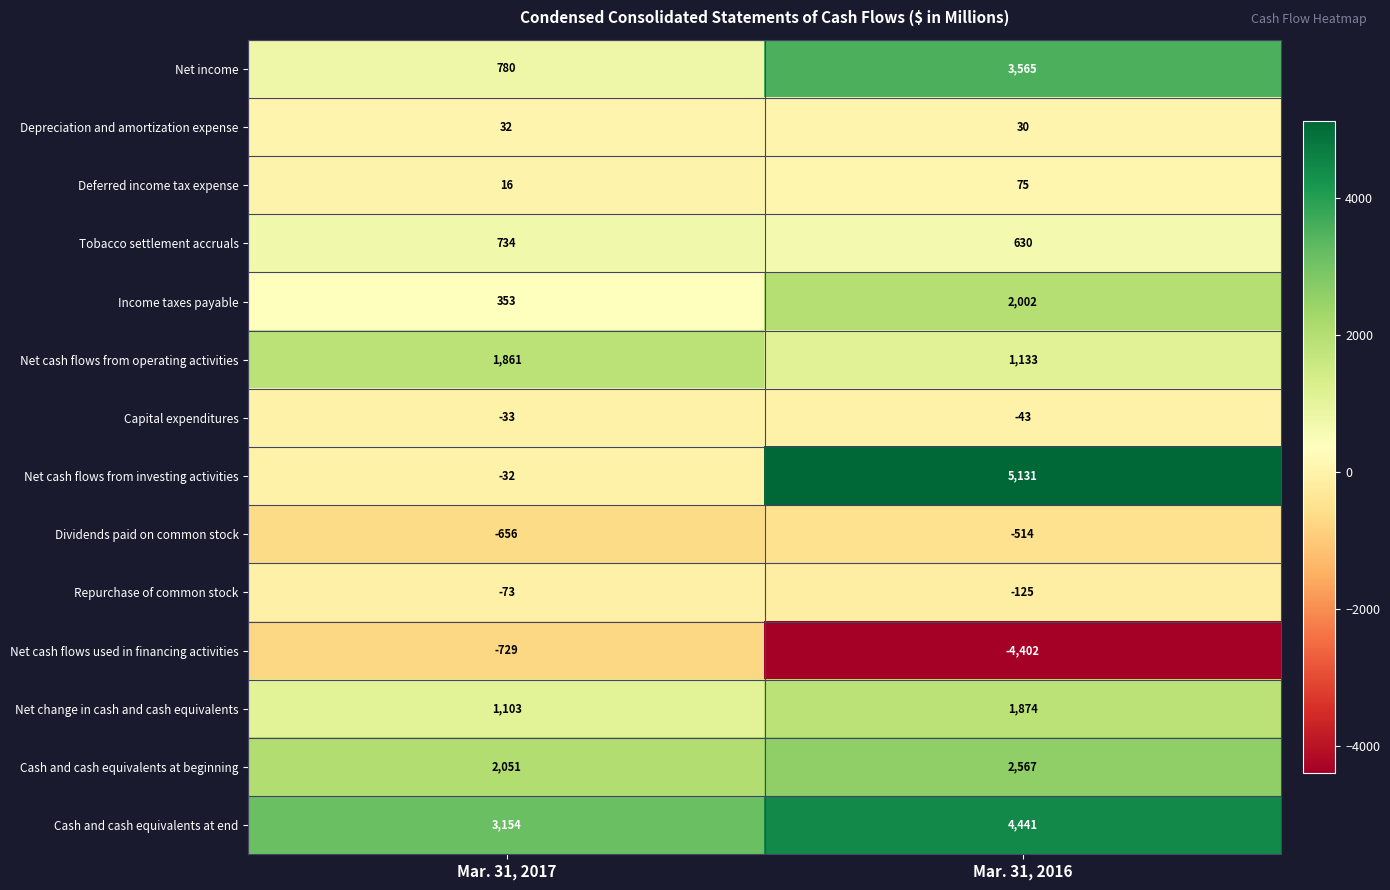

At which category is the sum across all series the highest?

Mar. 31, 2016